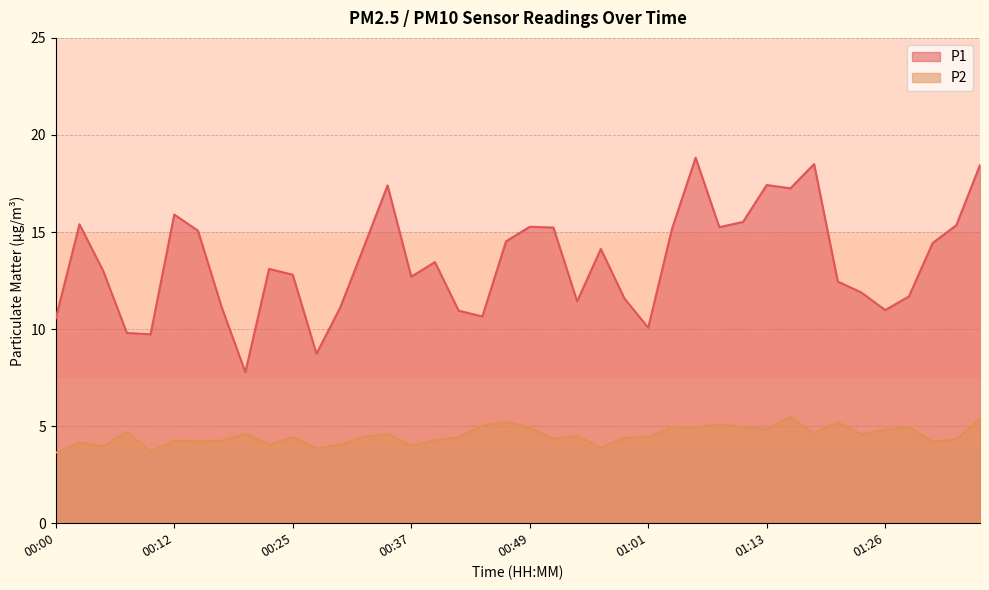

Reading left to right, list all the values displayed in this chart.

P1: 10.6	15.4	13.0	9.8	9.7	15.9	15.1	11.1	7.8	13.1	12.8	8.7	11.1	14.2	17.4	12.7	13.4	10.9	10.7	14.5	15.3	15.2	11.4	14.1	11.6	10.1	15.2	18.8	15.2	15.5	17.4	17.2	18.5	12.4	11.9	11.0	11.7	14.4	15.3	18.4
P2: 3.6	4.2	4.0	4.7	3.7	4.2	4.2	4.2	4.6	4.0	4.4	3.9	4.0	4.5	4.6	4.0	4.3	4.4	5.0	5.2	4.9	4.3	4.5	3.9	4.4	4.5	5.0	4.9	5.1	5.0	4.8	5.5	4.7	5.2	4.6	4.8	5.0	4.2	4.3	5.4